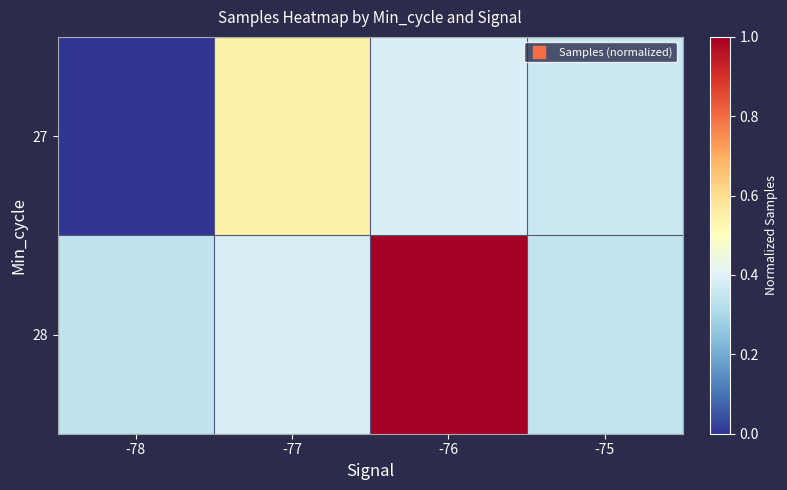

Reading right to left, transcribe all the data shown in this chart.

27: -75=0.4	-76=0.4	-77=0.5	-78=0.0
28: -75=0.3	-76=1.0	-77=0.4	-78=0.3